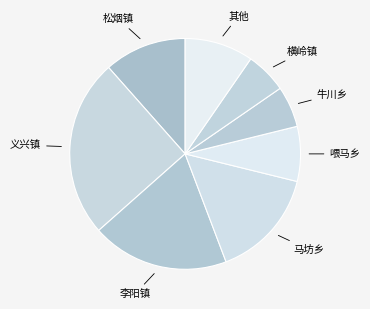

Is 马坊乡 the majority of the pie?

No